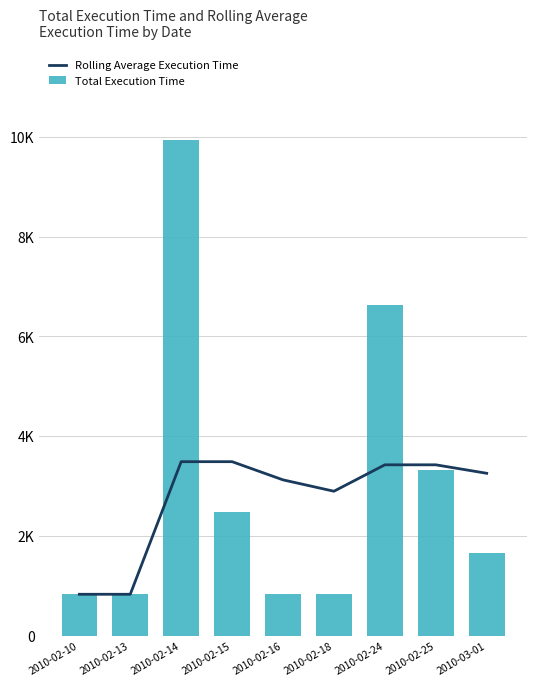

What is the difference between the highest and lowest values at 2010-02-16?

2295